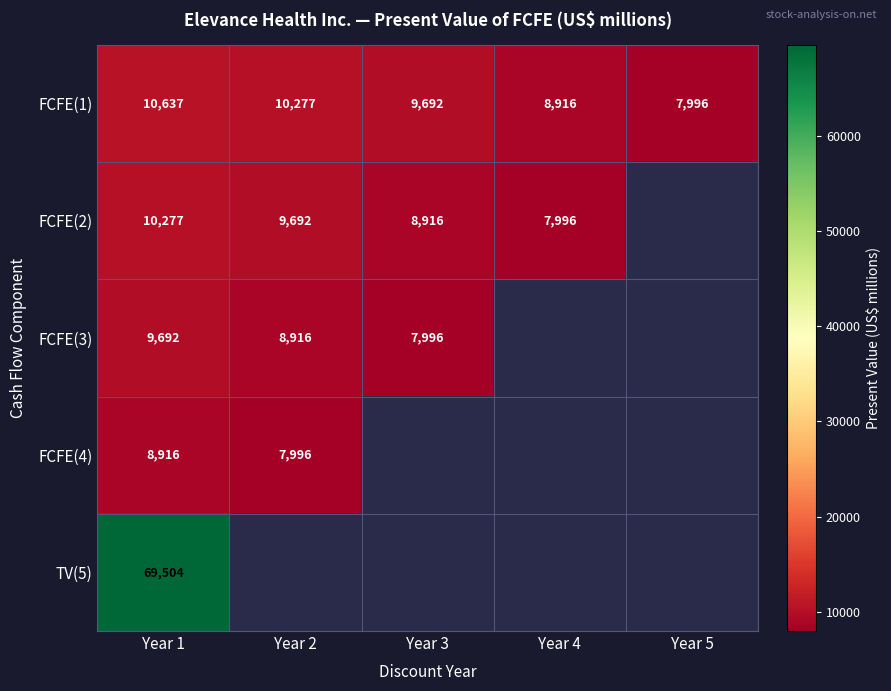

The value of FCFE(4) at Year 1 is 2656. True or false?

False